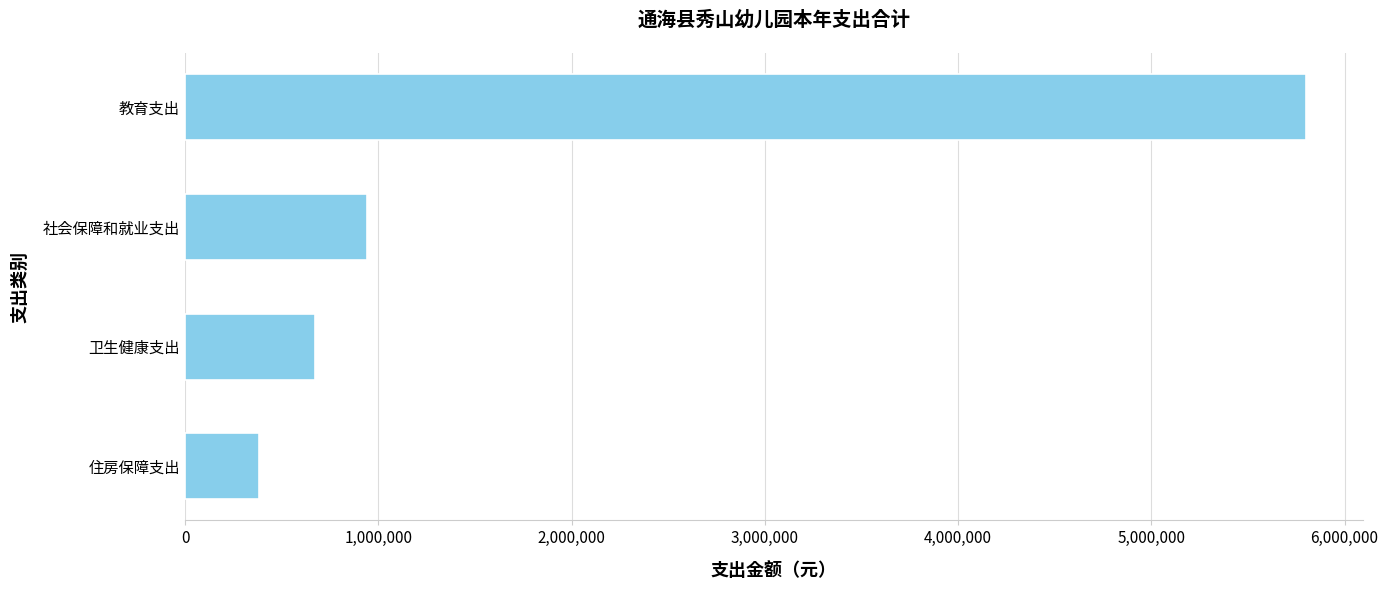

Between 教育支出 and 住房保障支出, which is larger?

教育支出